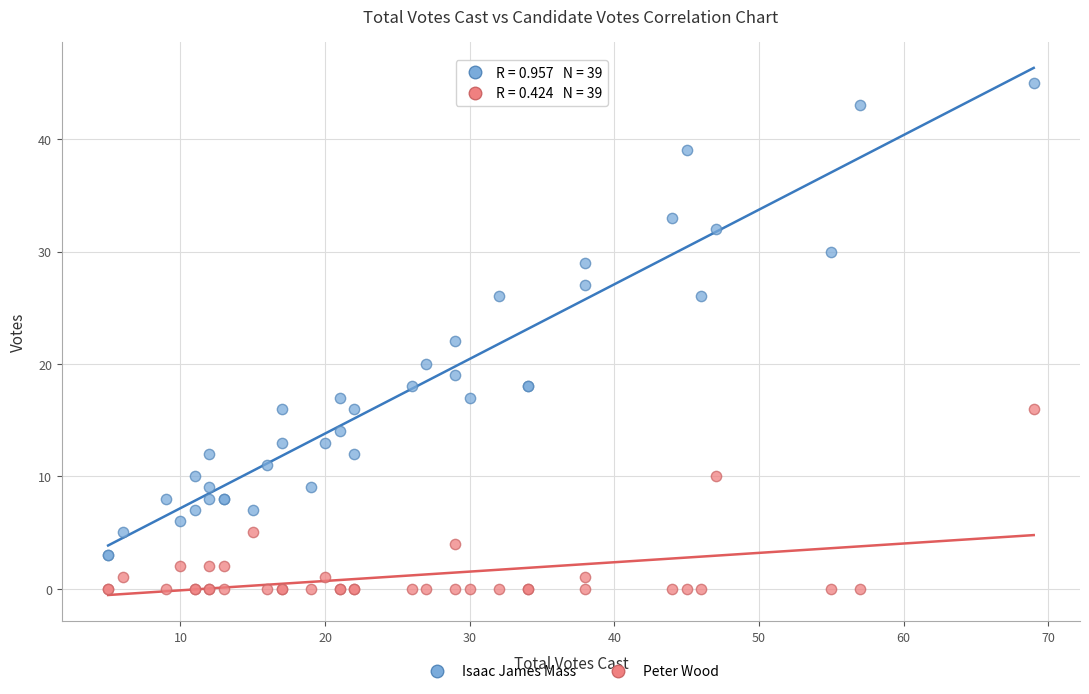

Which series reaches the maximum Y coordinate?

Isaac James Mass